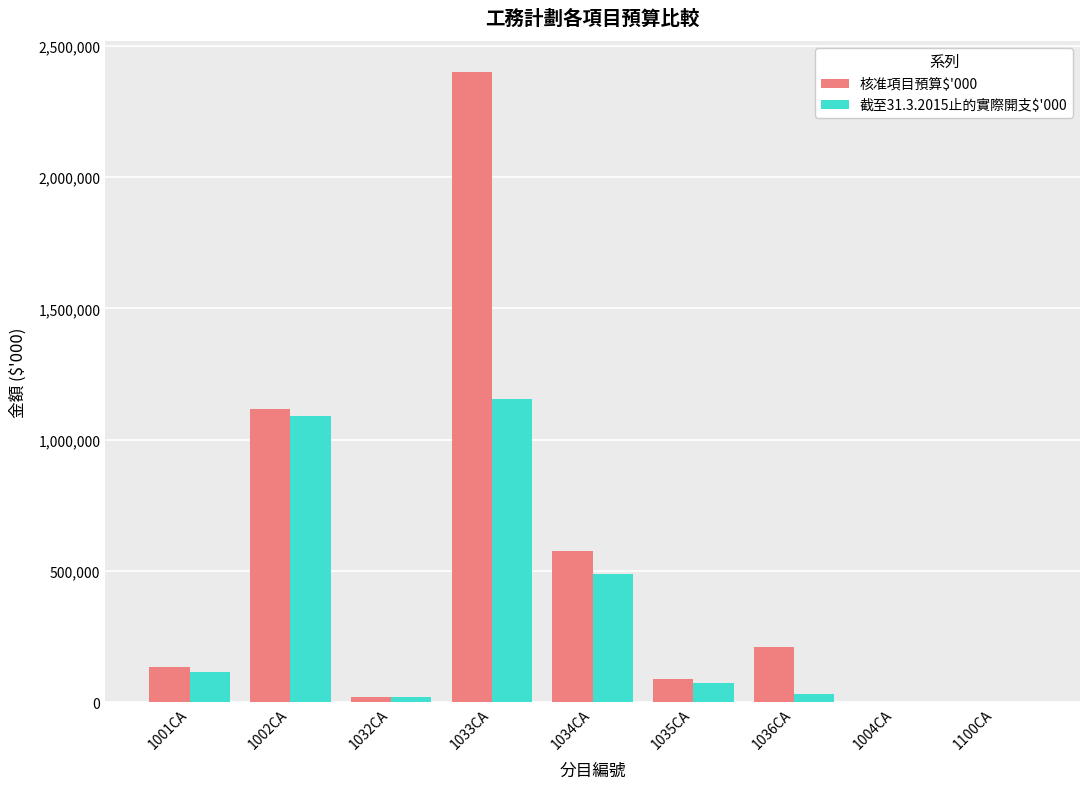

Which series changed the most between 1002CA and 1035CA?

核准項目預算$'000